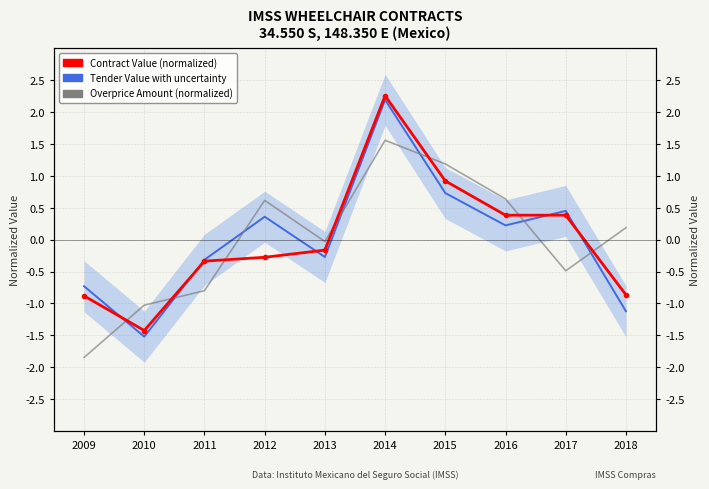

Rank the series at 2014 from highest to lowest value.

Contract Value (normalized), Tender Value (normalized), Overprice Amount (normalized)